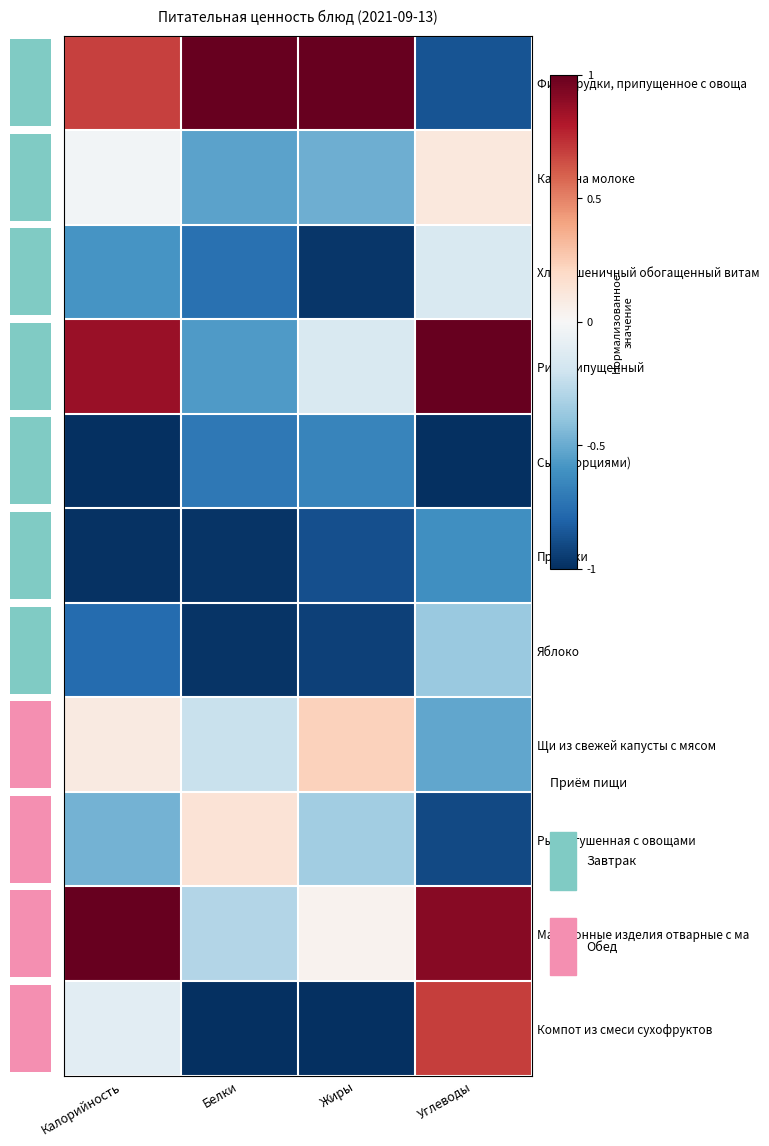

At Углеводы, list the series in order from smallest to largest.

Сыр (порциями), Рыба, тушенная с овощами, Филе грудки, припущенное с овоща, Пряники, Щи из свежей капусты с мясом, Яблоко, Хлеб пшеничный обогащенный витам, Какао на молоке, Компот из смеси сухофруктов, Макаронные изделия отварные с ма, Рис припущенный